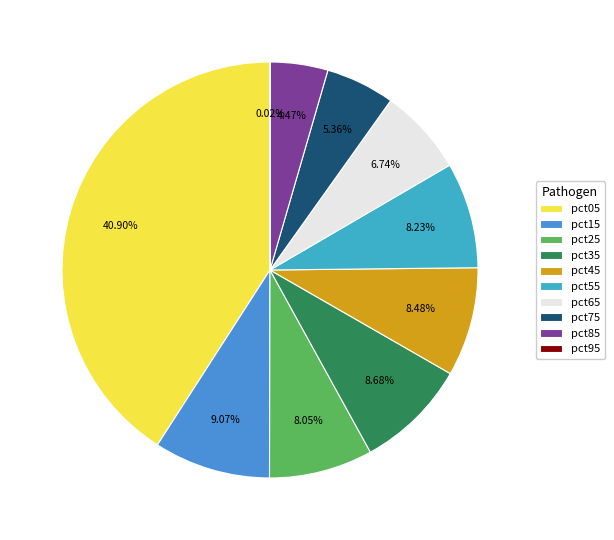

Does pct95 represent more than half of the total?

No